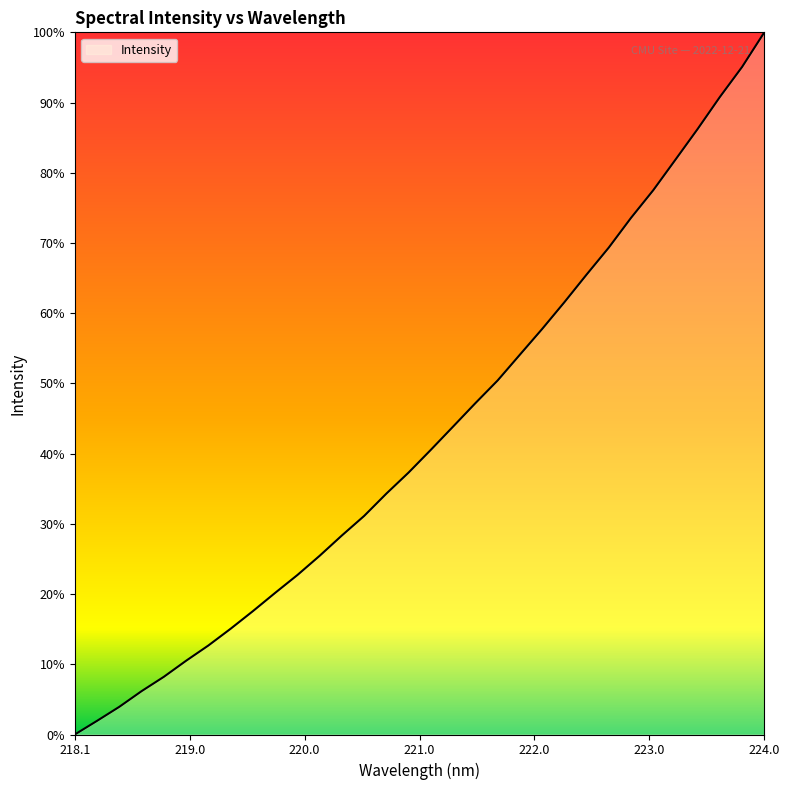

Which label corresponds to the smallest value in the chart?

218.1